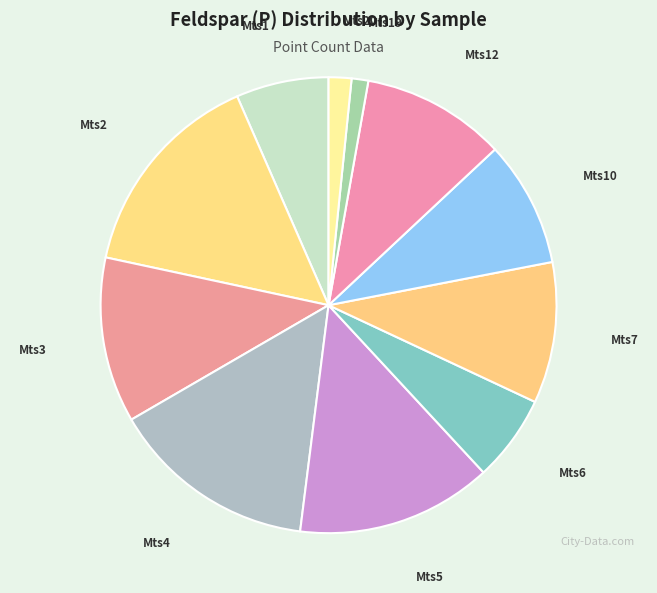

Is it true that Mts12 is 10% of the pie?

True